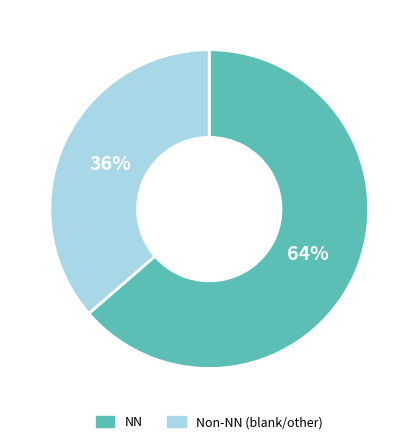

Which slice is the smallest?

Non-NN (blank/other)